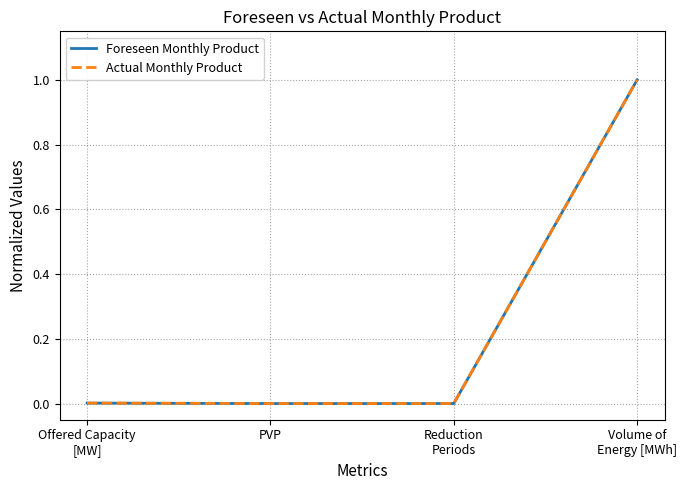

What position from the right is Volume of
Energy [MWh]?

1